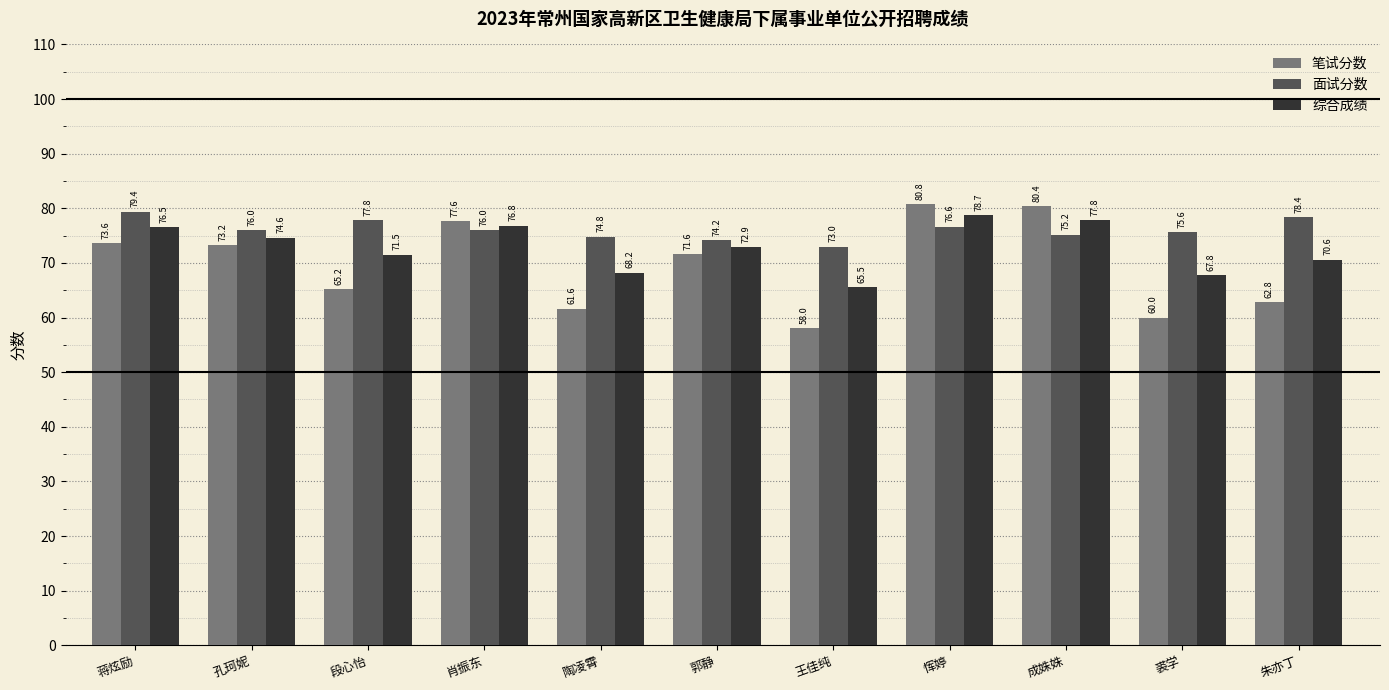

Where does the 面试分数 series first go above 76?

蒋炫励